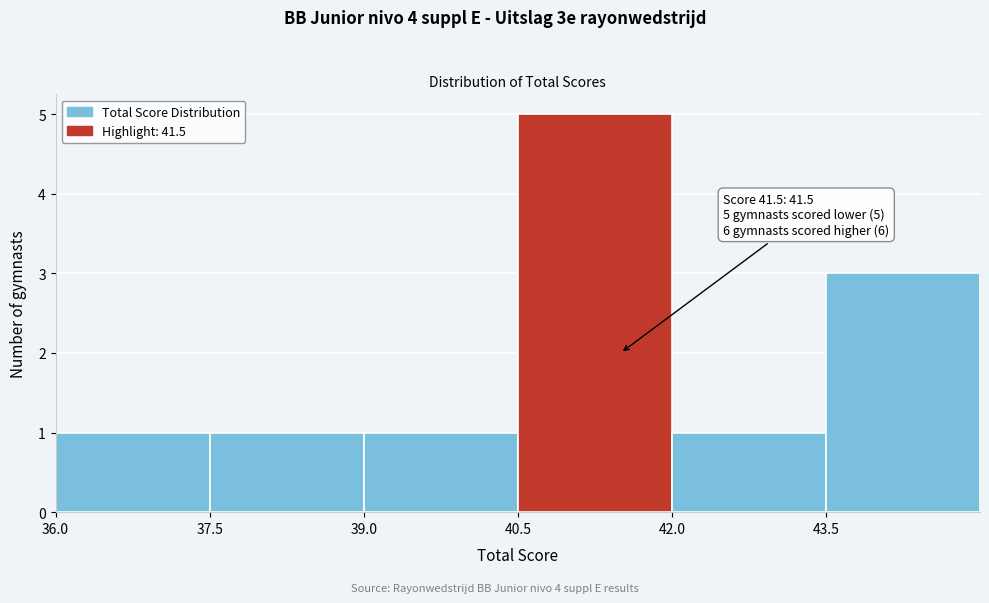

Over which range of the x-axis is the bar tallest?

40.5 to 42.0